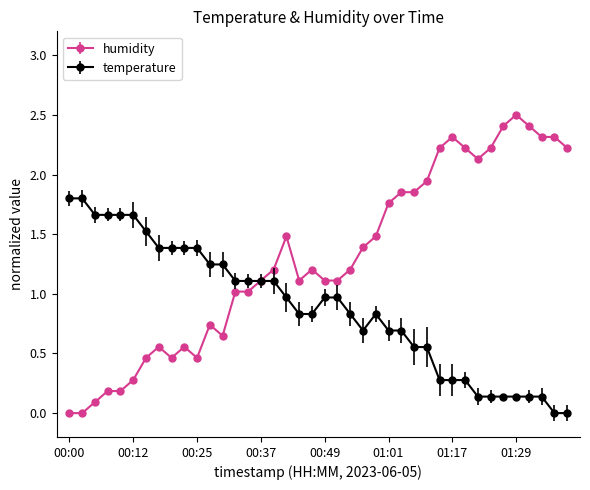

List the series in order of their peak value, lowest first.

temperature, humidity